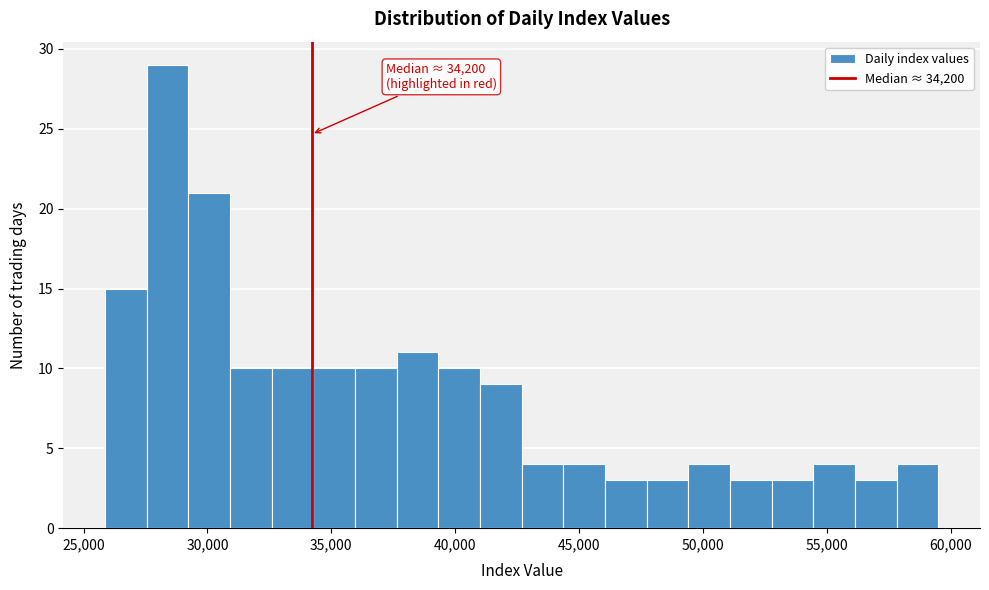

Read against the x-axis, roughly where is the centre of the tallest bar?

28500